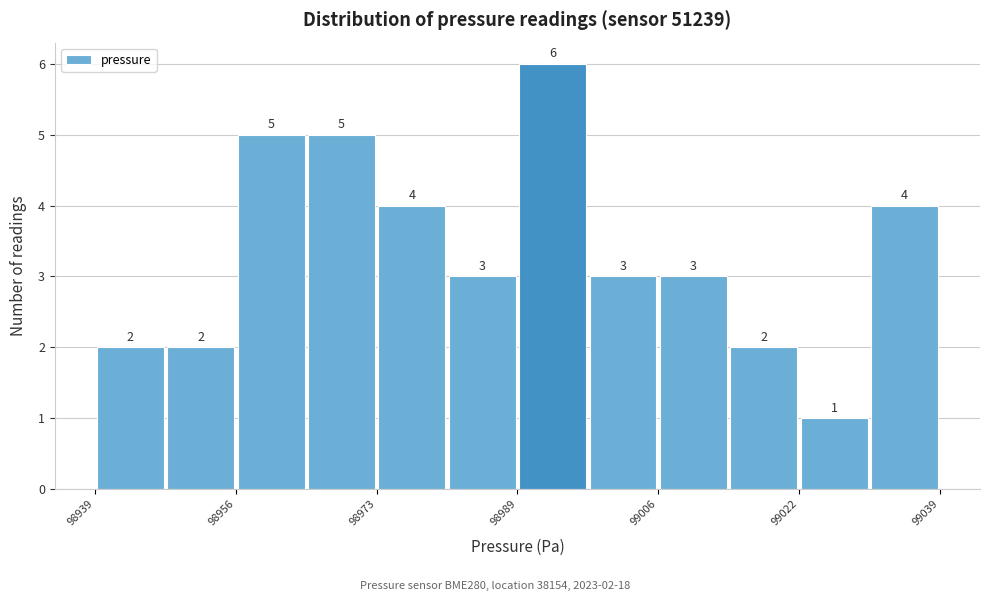

Over which range of the x-axis is the bar tallest?

98990 to 98998